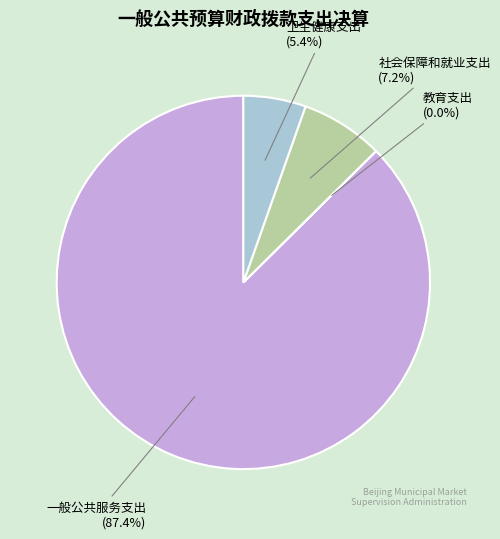

Which category accounts for the majority?

一般公共服务支出